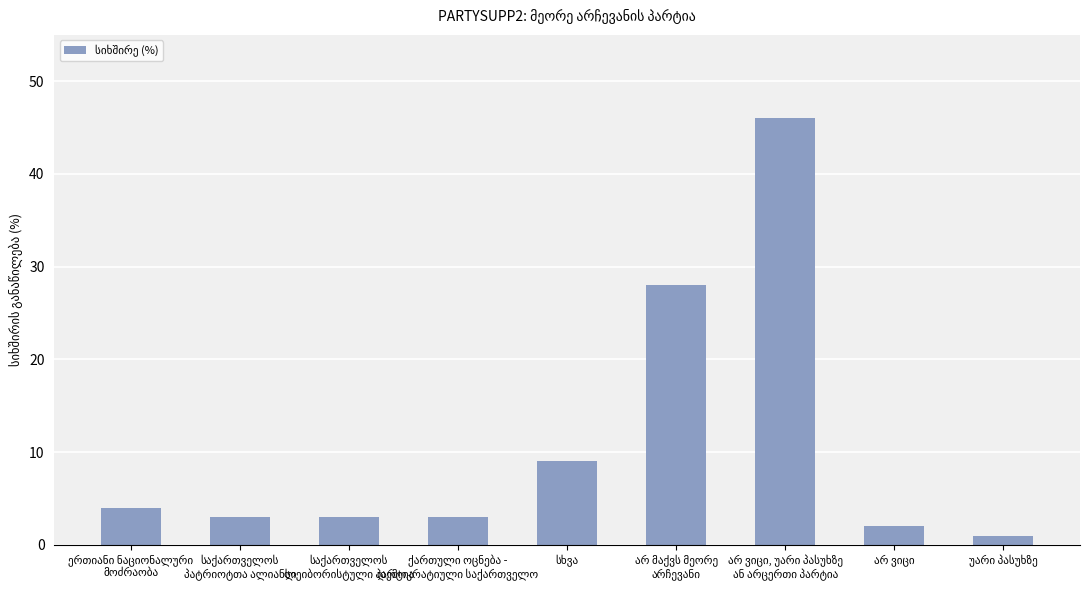

How many categories are shown in the chart?

9